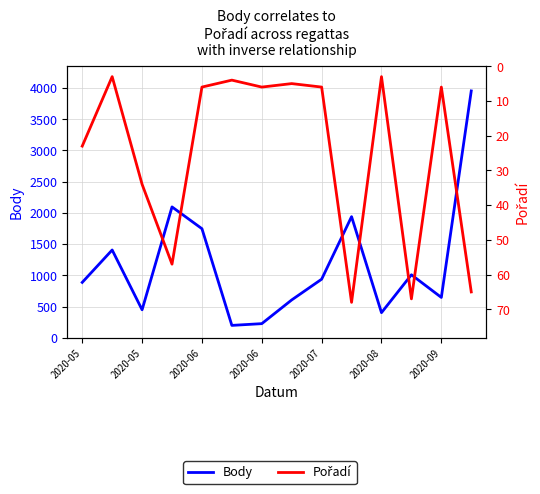

Rank the series at 2020-06 from highest to lowest value.

Body, Pořadí